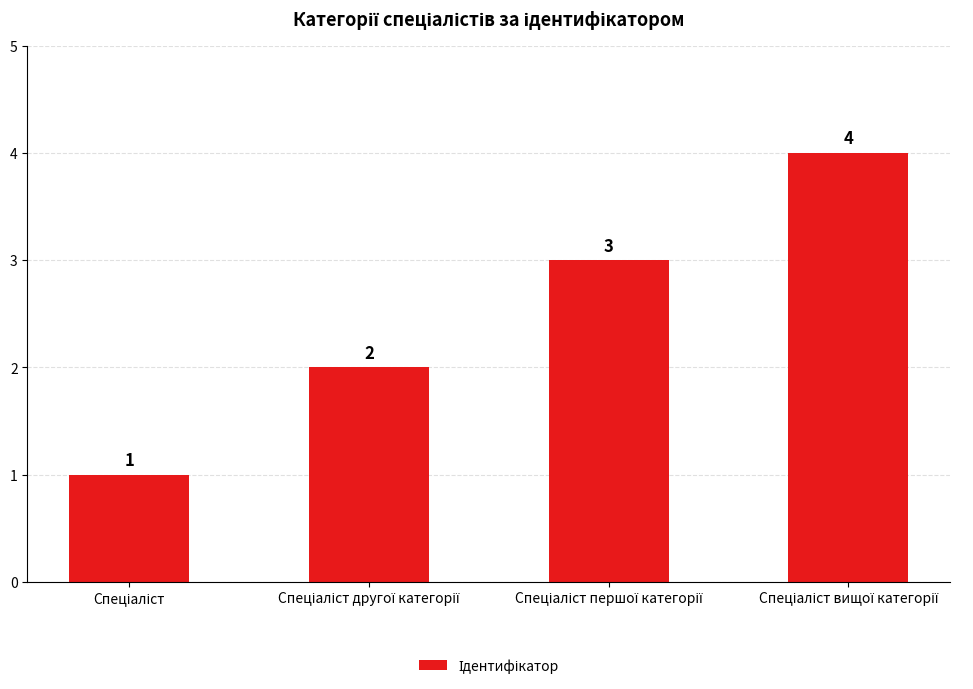

Does the chart contain any negative values?

No